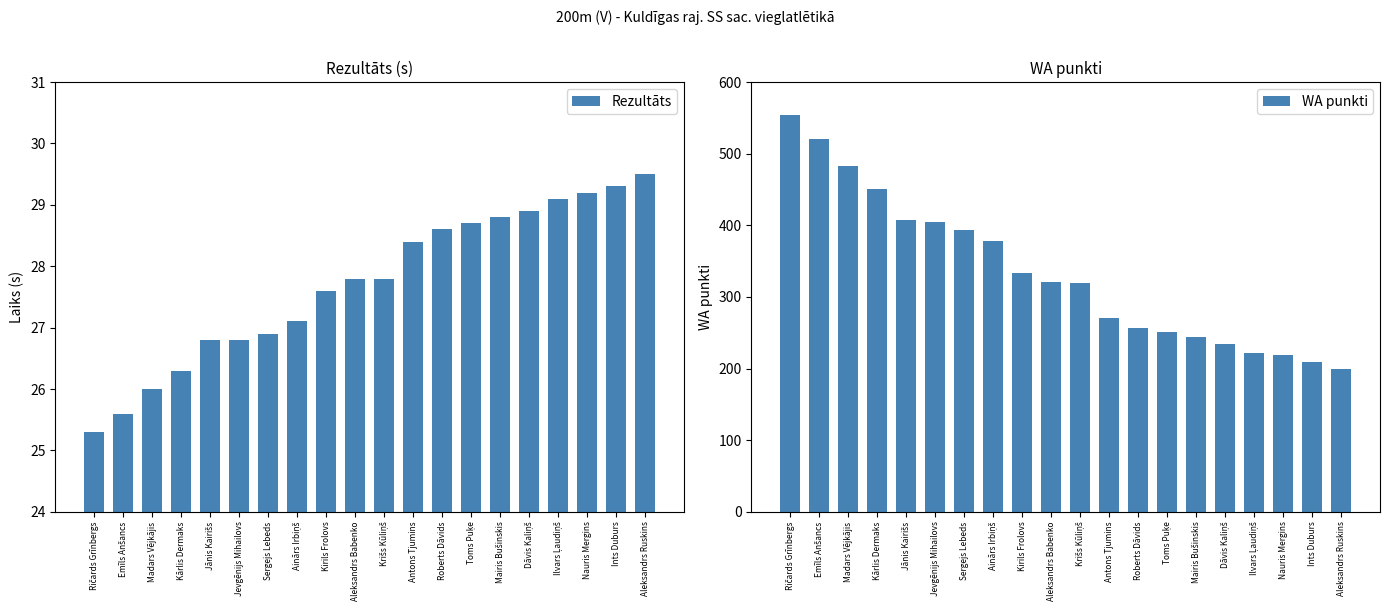

What is the maximum value shown in the chart?

554.0